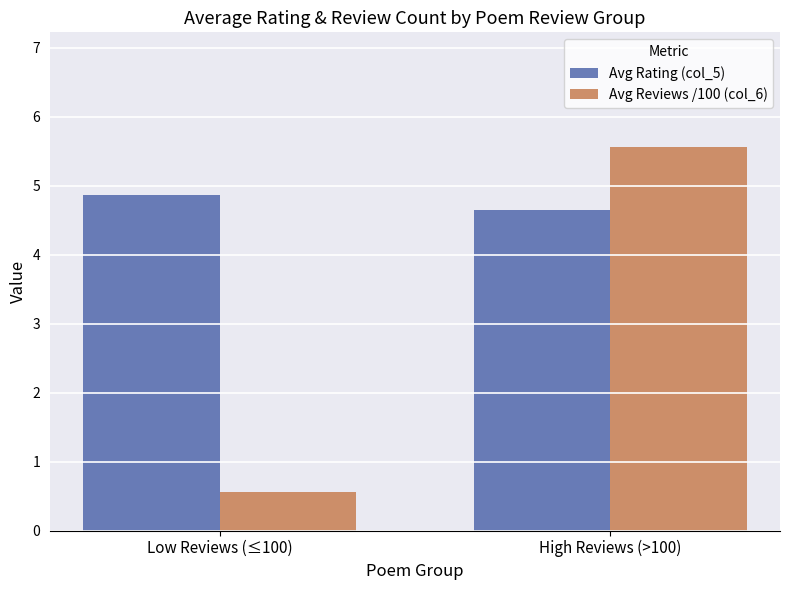

Rank the categories by Avg Reviews /100 (col_6) value from lowest to highest.

Low Reviews (≤100), High Reviews (>100)